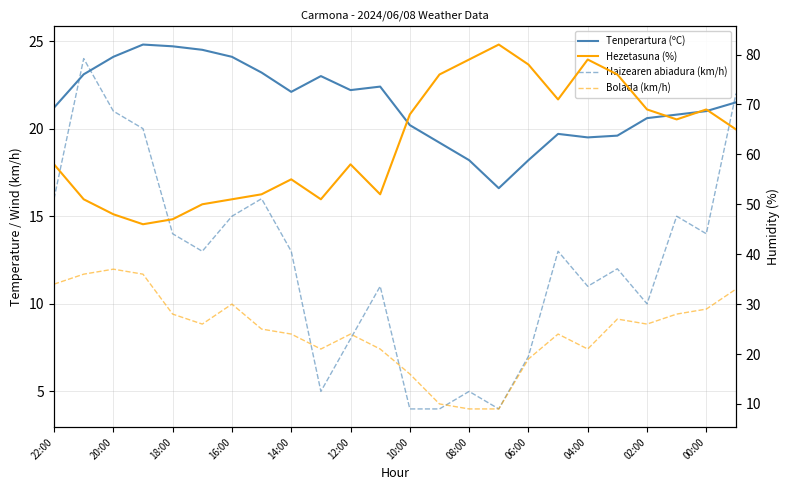

How many data points in Bolada (km/h) are less than 26?

12